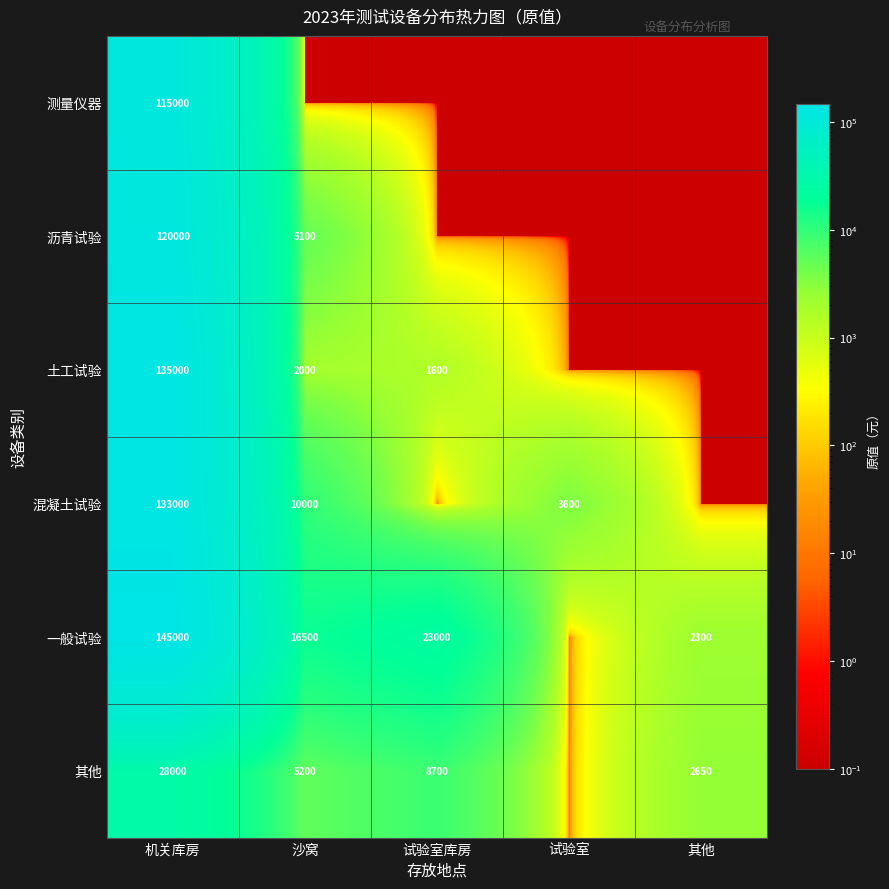

At which category is the sum across all series the highest?

机关库房